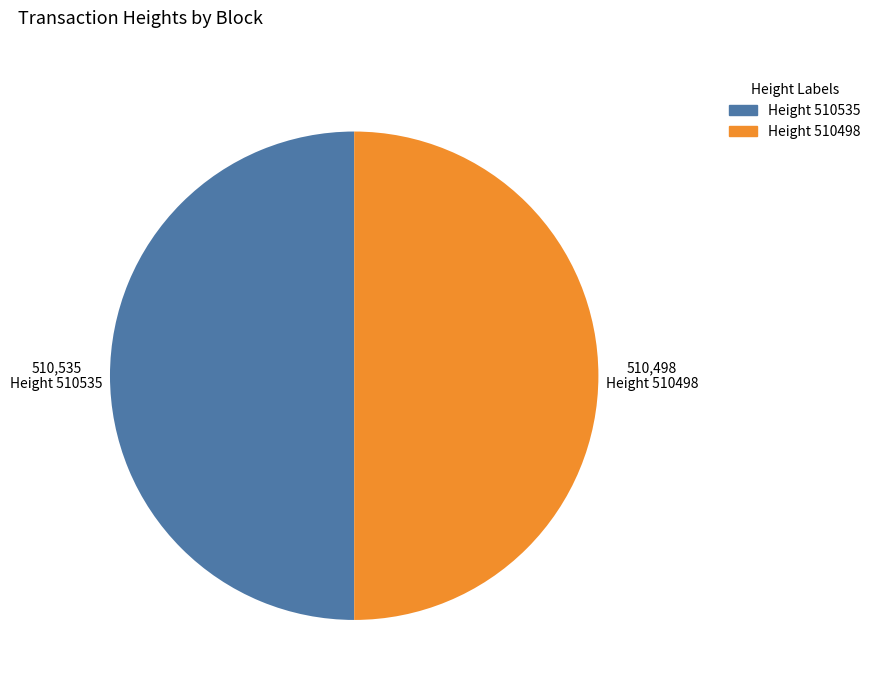

What is the ratio of the value at Height 510535 to the value at Height 510498?

1.0